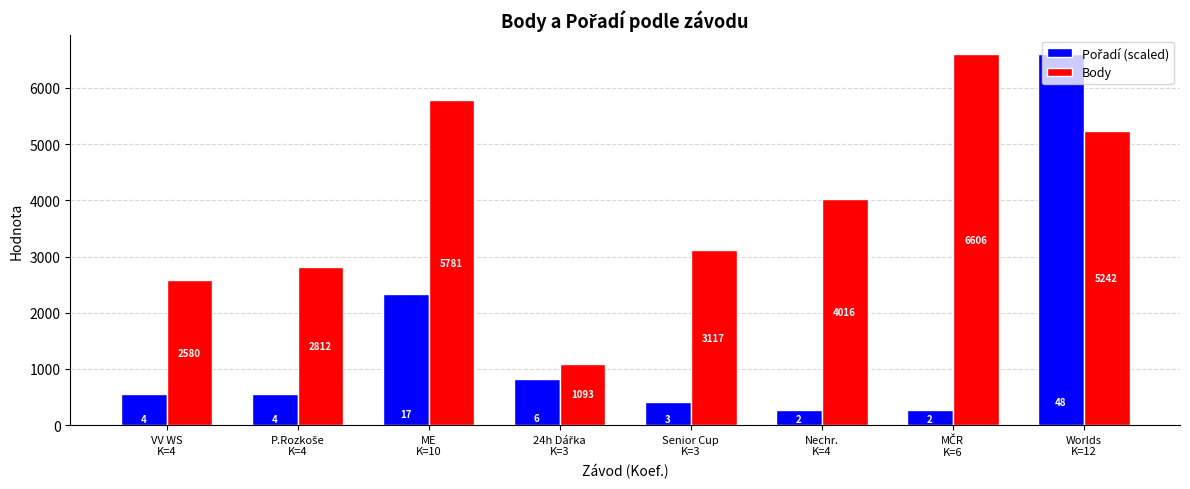

What is the greatest value displayed?

6606.0